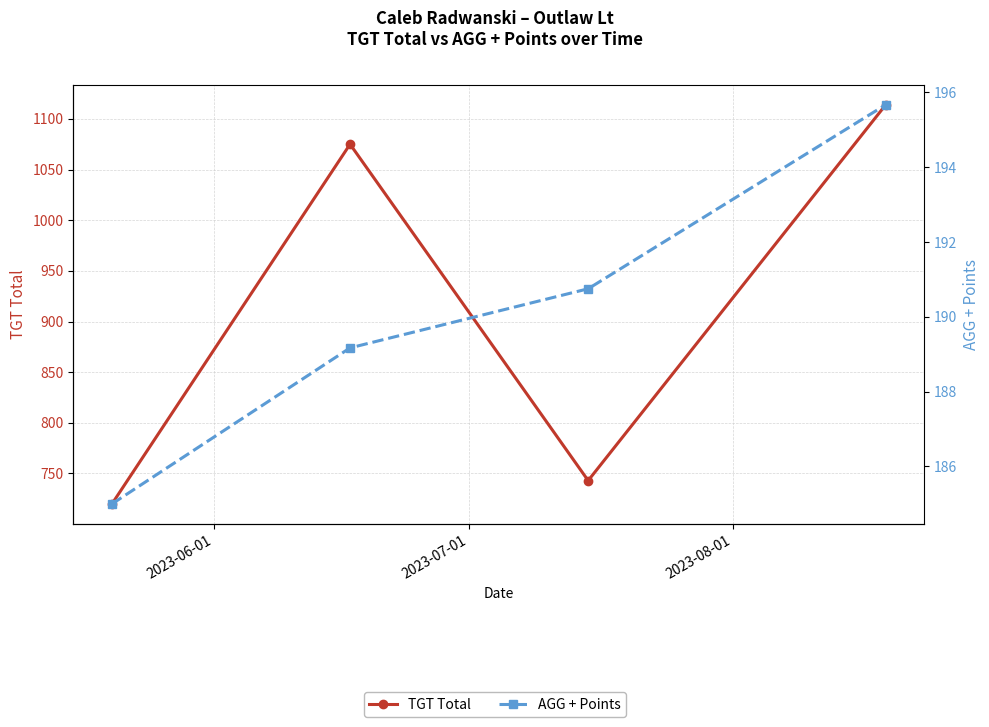

Which series has the largest range (max minus min)?

TGT Total